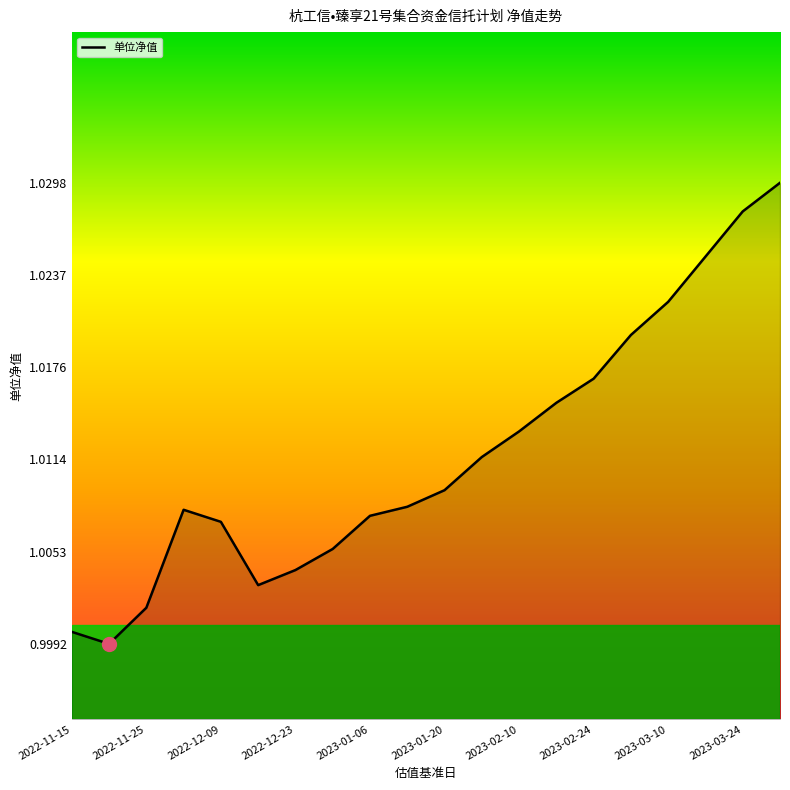

Which has a higher value, 2023-01-20 or 2023-02-10?

2023-02-10